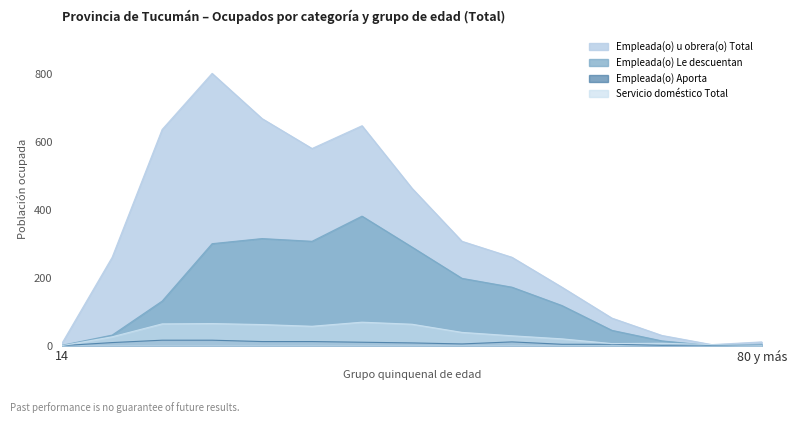

Reading right to left, what are all the values shown in this chart?

Empleada(o) u obrera(o) Total: 80 y más=11	75-79=3	70-74=30	65-69=81	60-64=172	55-59=260	50-54=307	45-49=463	40-44=647	35-39=580	30-34=668	25-29=801	20-24=636	15-19=260	14=8
Empleada(o) Le descuentan: 80 y más=4	75-79=0	70-74=14	65-69=45	60-64=118	55-59=172	50-54=198	45-49=290	40-44=381	35-39=307	30-34=315	25-29=300	20-24=131	15-19=31	14=1
Empleada(o) Aporta: 80 y más=1	75-79=2	70-74=1	65-69=4	60-64=4	55-59=11	50-54=5	45-49=8	40-44=10	35-39=12	30-34=12	25-29=16	20-24=16	15-19=9	14=0
Servicio doméstico Total: 80 y más=1	75-79=3	70-74=7	65-69=6	60-64=20	55-59=29	50-54=39	45-49=63	40-44=69	35-39=57	30-34=62	25-29=65	20-24=64	15-19=26	14=0